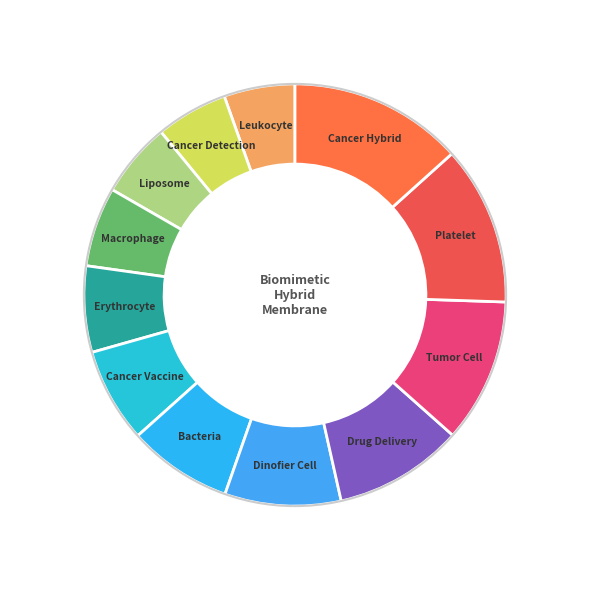

Combined, do Platelet and Tumor Cell account for over 50%?

No